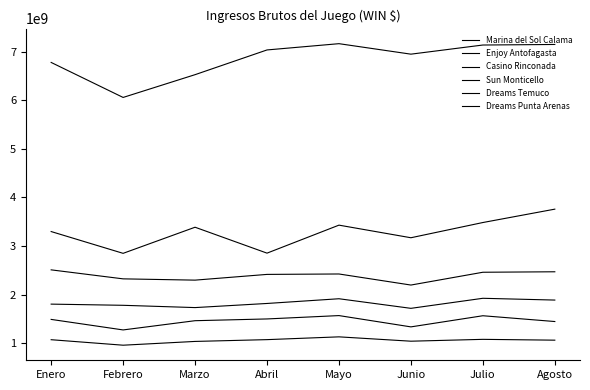

Reading left to right, extract all data points from this chart.

Marina del Sol Calama: Enero=1070134876	Febrero=957013037	Marzo=1034798126	Abril=1071636590	Mayo=1129045268	Junio=1039466147	Julio=1077623807	Agosto=1060693852
Enjoy Antofagasta: Enero=2508921695	Febrero=2323611958	Marzo=2297229263	Abril=2415278956	Mayo=2423941056	Junio=2196007112	Julio=2459596822	Agosto=2469394447
Casino Rinconada: Enero=3297887169	Febrero=2849170743	Marzo=3387018755	Abril=2853275010	Mayo=3429995513	Junio=3170350724	Julio=3483806111	Agosto=3759424472
Sun Monticello: Enero=6781162601	Febrero=6060288698	Marzo=6529324028	Abril=7038594815	Mayo=7167713050	Junio=6951743652	Julio=7140014231	Agosto=7151353896
Dreams Temuco: Enero=1803130867	Febrero=1778817990	Marzo=1731781769	Abril=1816664703	Mayo=1913912781	Junio=1716304587	Julio=1923277538	Agosto=1886658981
Dreams Punta Arenas: Enero=1488270244	Febrero=1271533765	Marzo=1461683433	Abril=1497855728	Mayo=1567026804	Junio=1334401185	Julio=1563848020	Agosto=1444583030